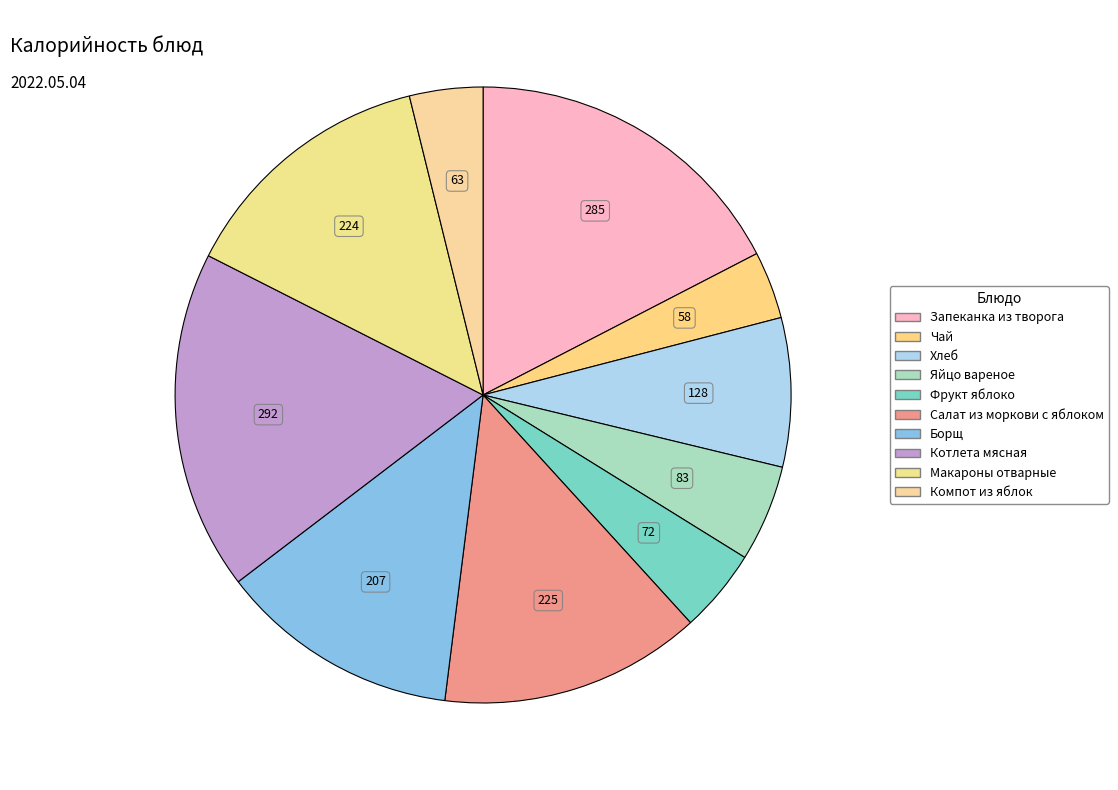

Is it true that Хлеб is 1% of the pie?

False